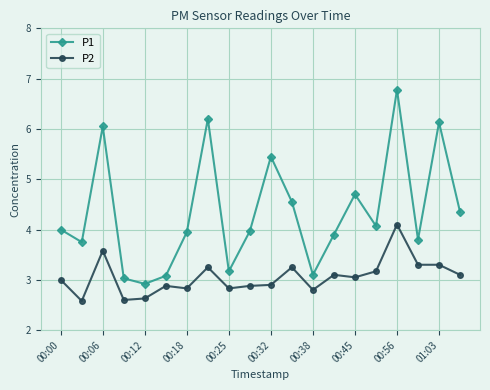

Which series has the largest range (max minus min)?

P1